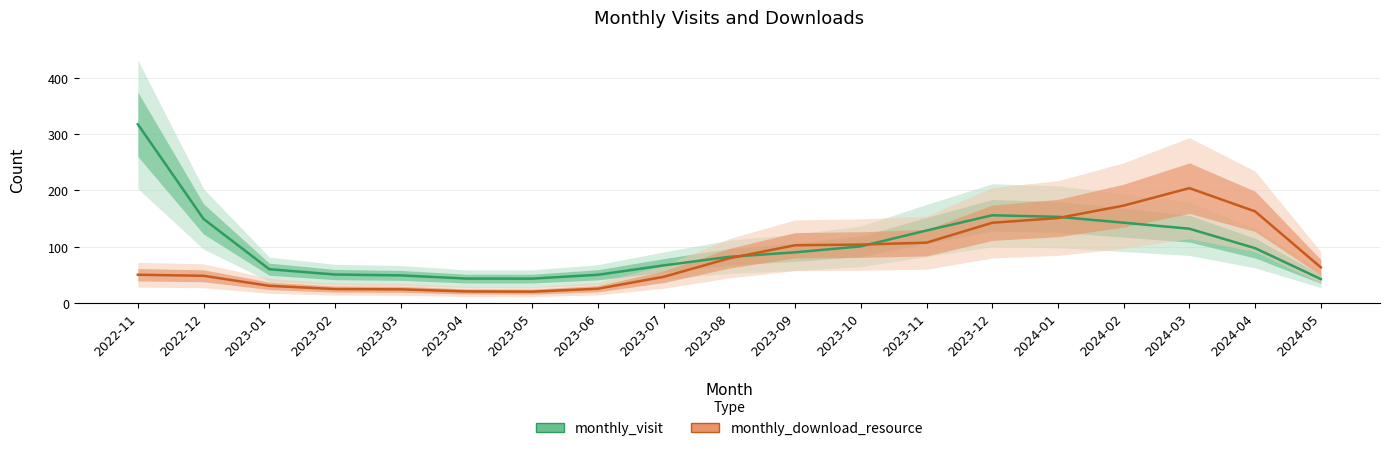

What is the spread (max minus min) of values at 2023-12?

13.3